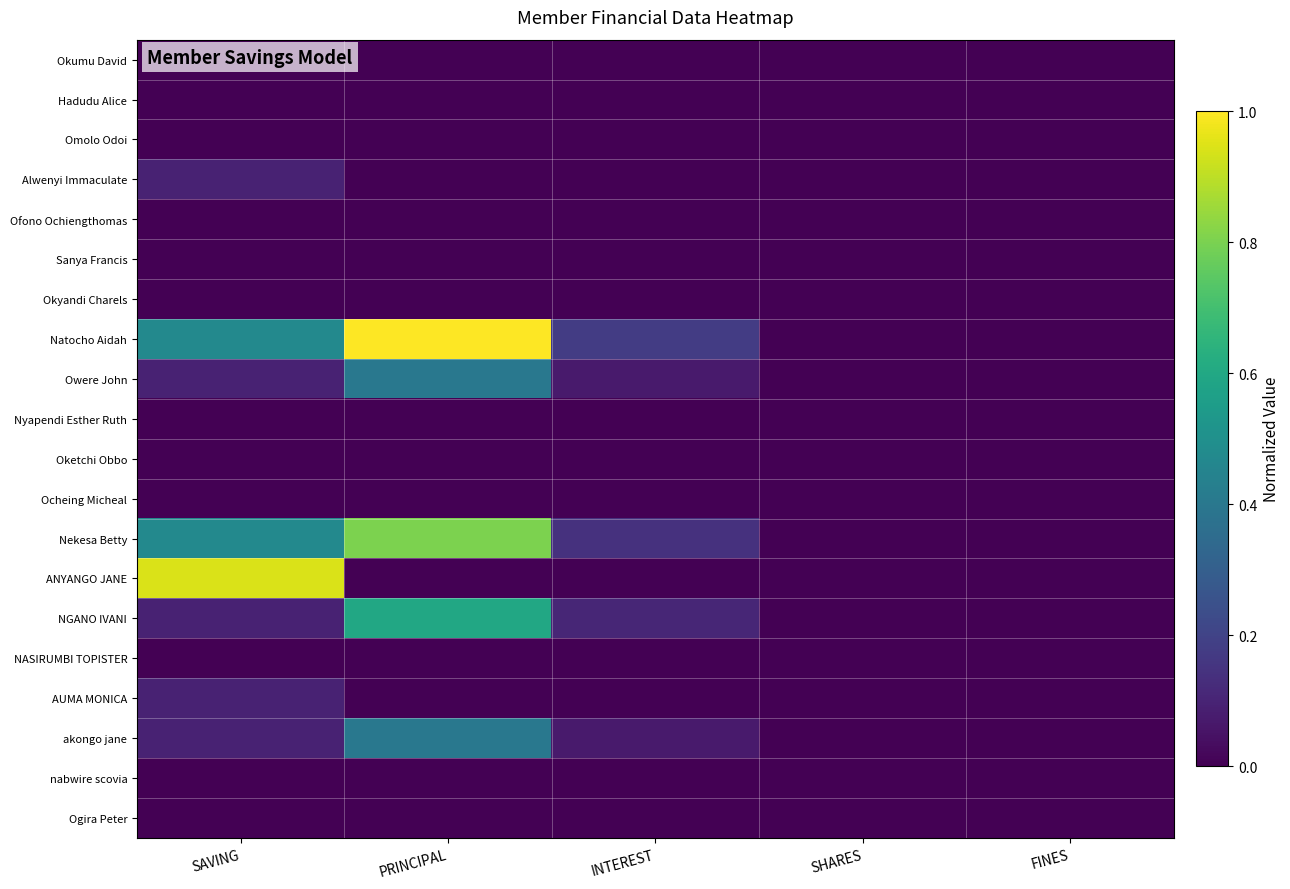

Which label corresponds to the smallest value in the chart?

SAVING